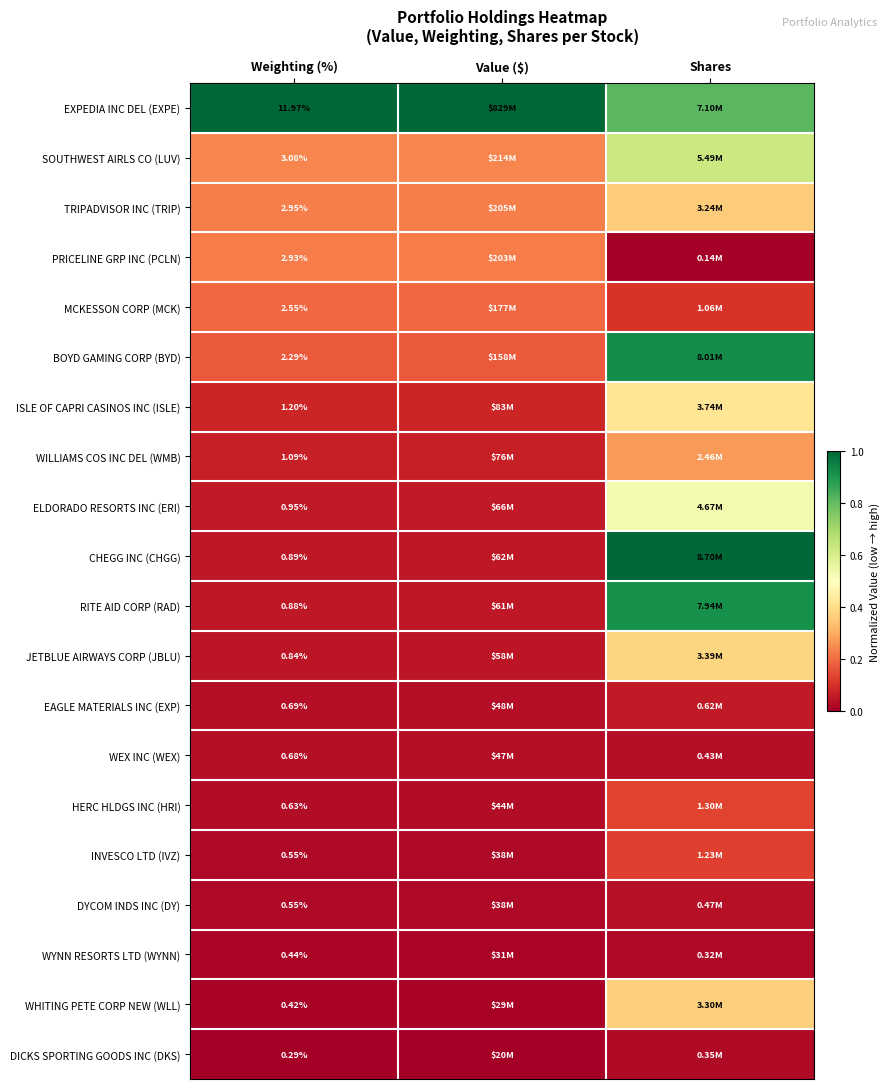

How many data points does each series have?

3